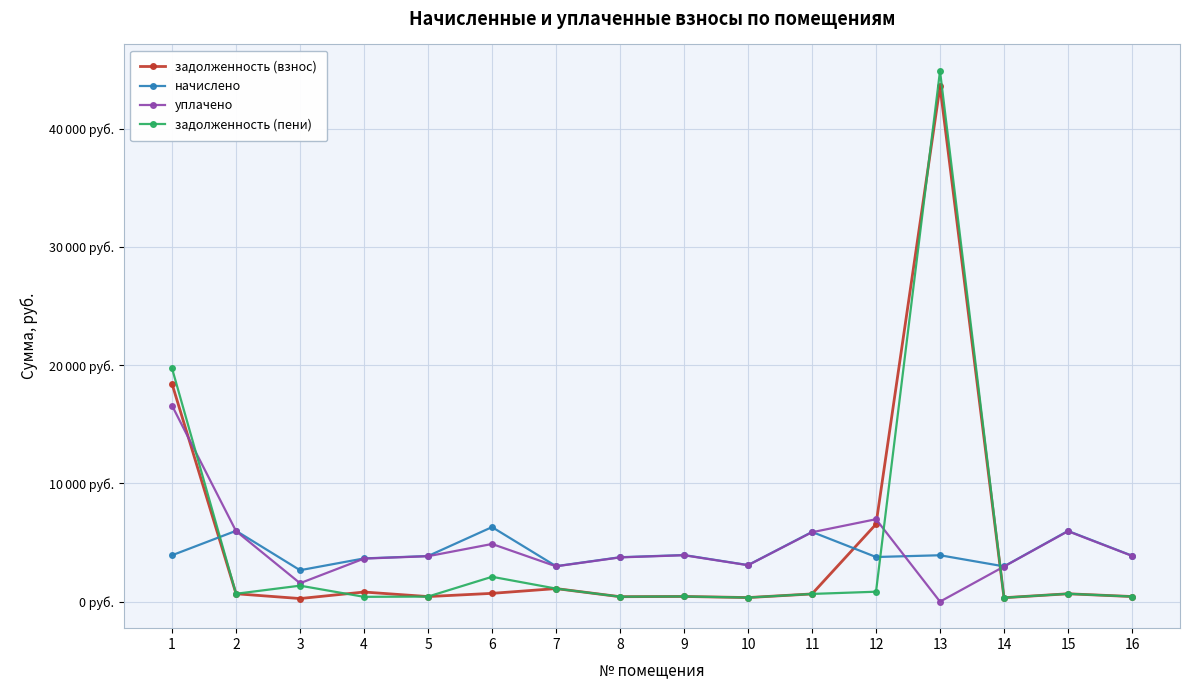

Rank the series by their maximum value, from lowest to highest.

начислено, уплачено, задолженность (взнос), задолженность (пени)